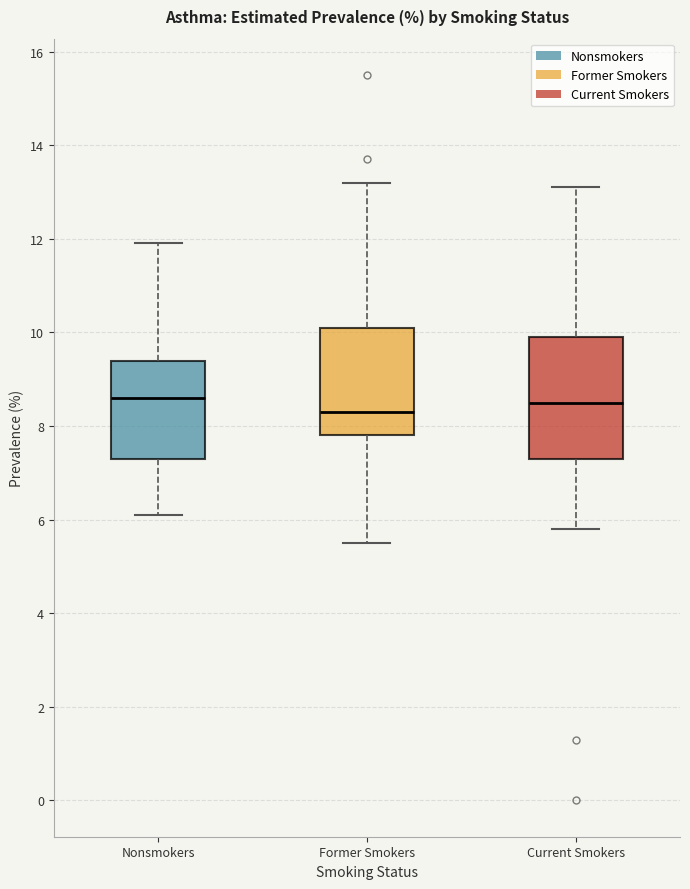

Reading left to right, read every box against the y-axis: the position of its median line, the range the box covers, and the ends of its whiskers. The values are not printed on the chart, so give them approximately, as read against the axis.

Nonsmokers: median 8.6, box 7.4 to 9.4, whiskers 6.2 to 12.0
Former Smokers: median 8.4, box 7.8 to 10.2, whiskers 5.6 to 13.2
Current Smokers: median 8.6, box 7.4 to 10.0, whiskers 5.8 to 13.2